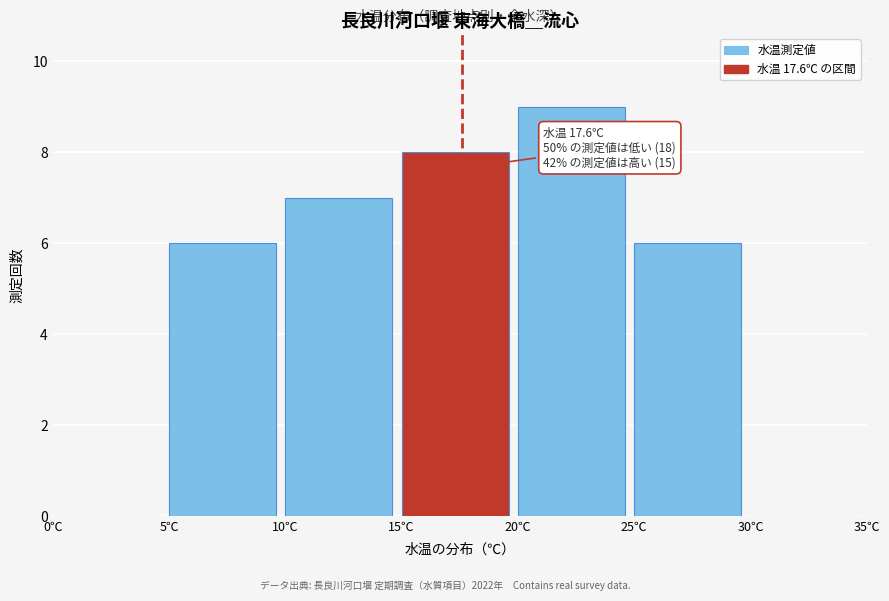

Over which range of the x-axis is the bar tallest?

20 to 25